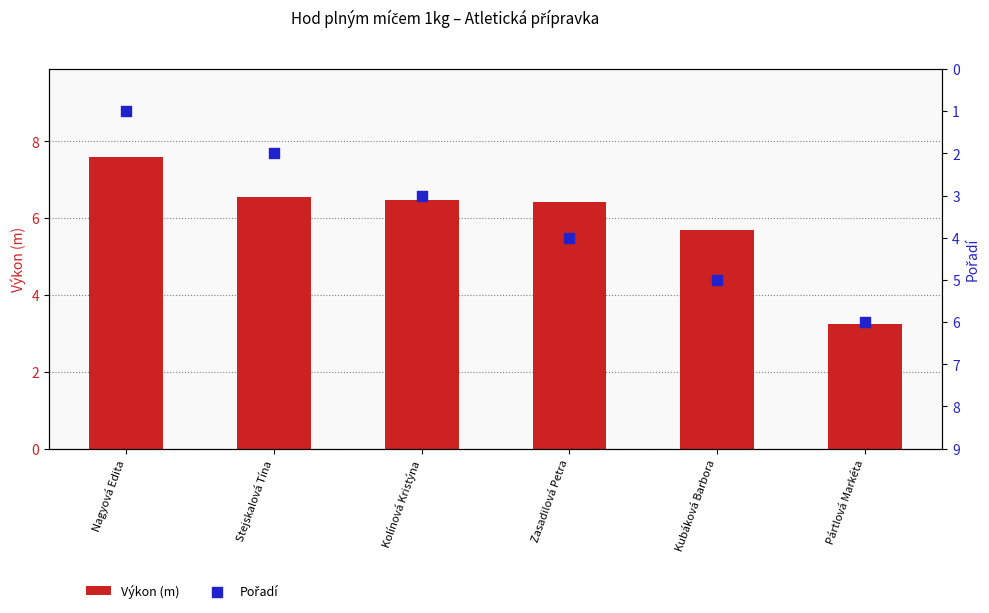

At how many categories does at least one series exceed 7?

1